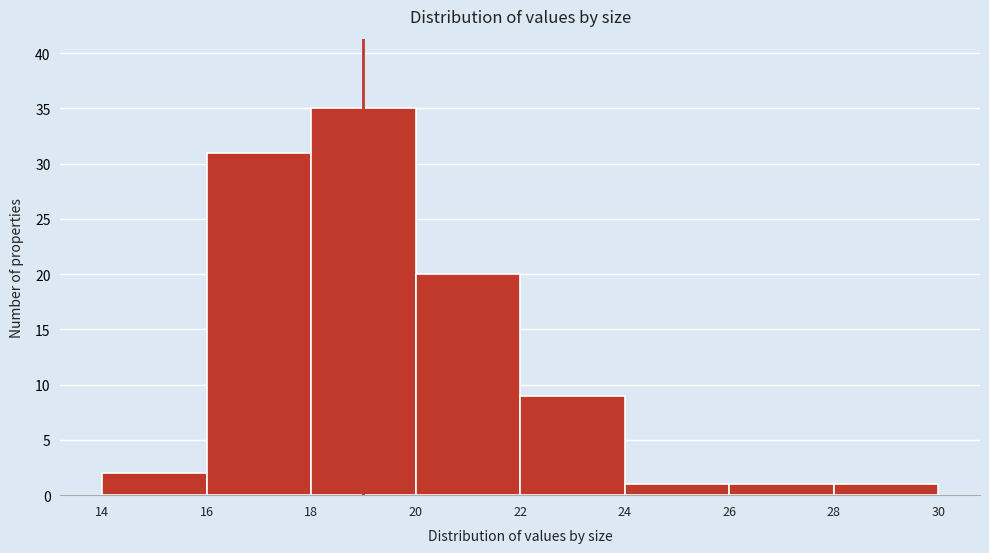

What is the height of the bar covering 18 to 20 on the x-axis? The values are not printed on the chart, so give them approximately, as read against the axis.

35